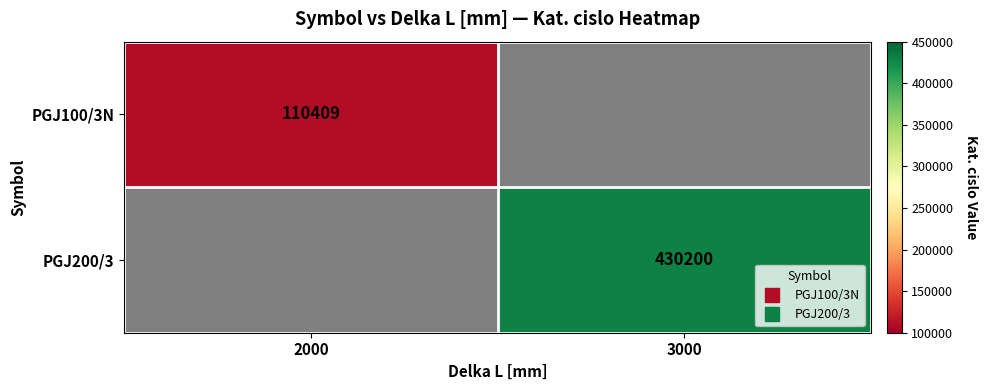

Which category has the highest value across all series?

3000